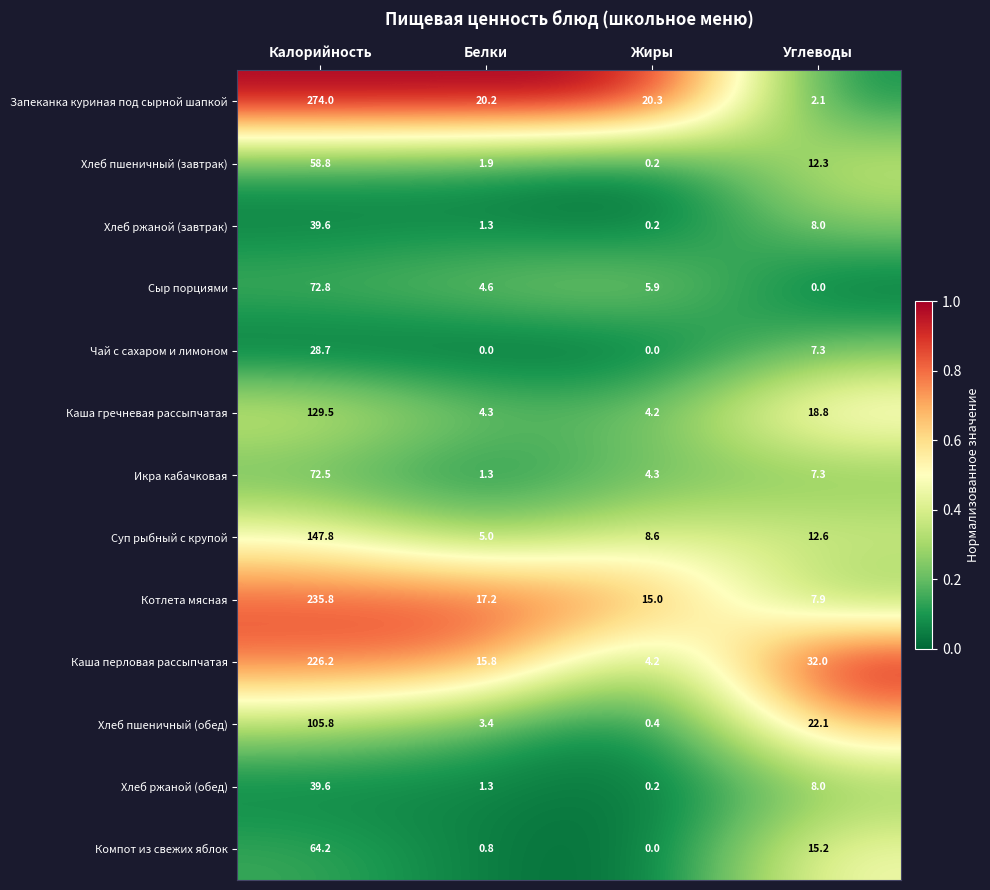

At which category is the sum across all series the highest?

Калорийность